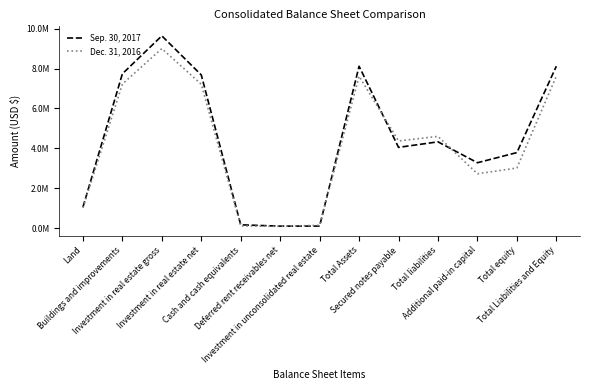

At which category is the sum across all series the highest?

Investment in real estate gross